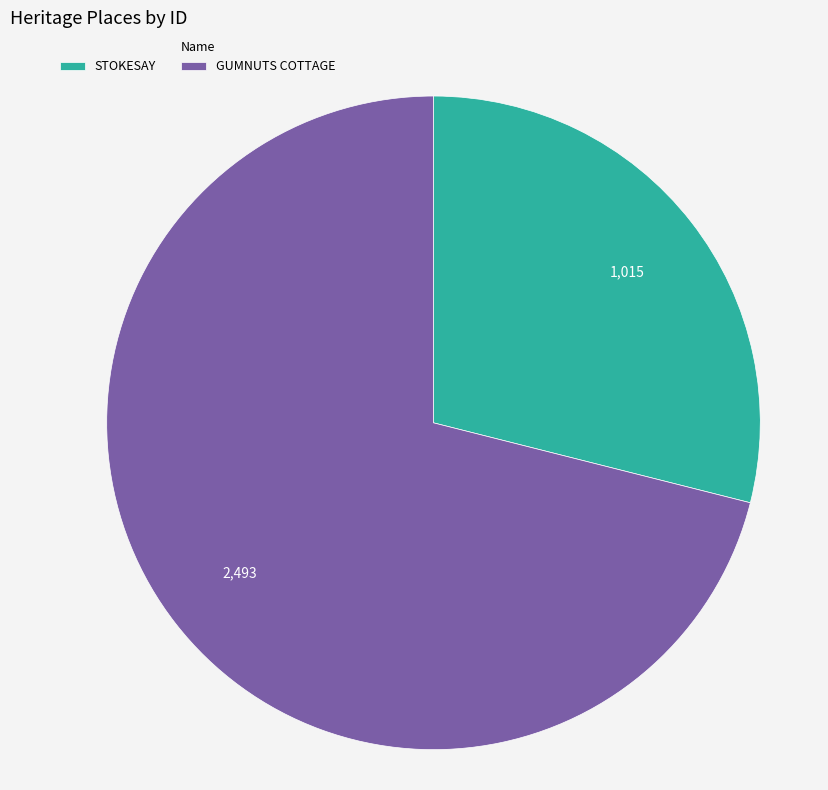

Which slice is the smallest?

STOKESAY